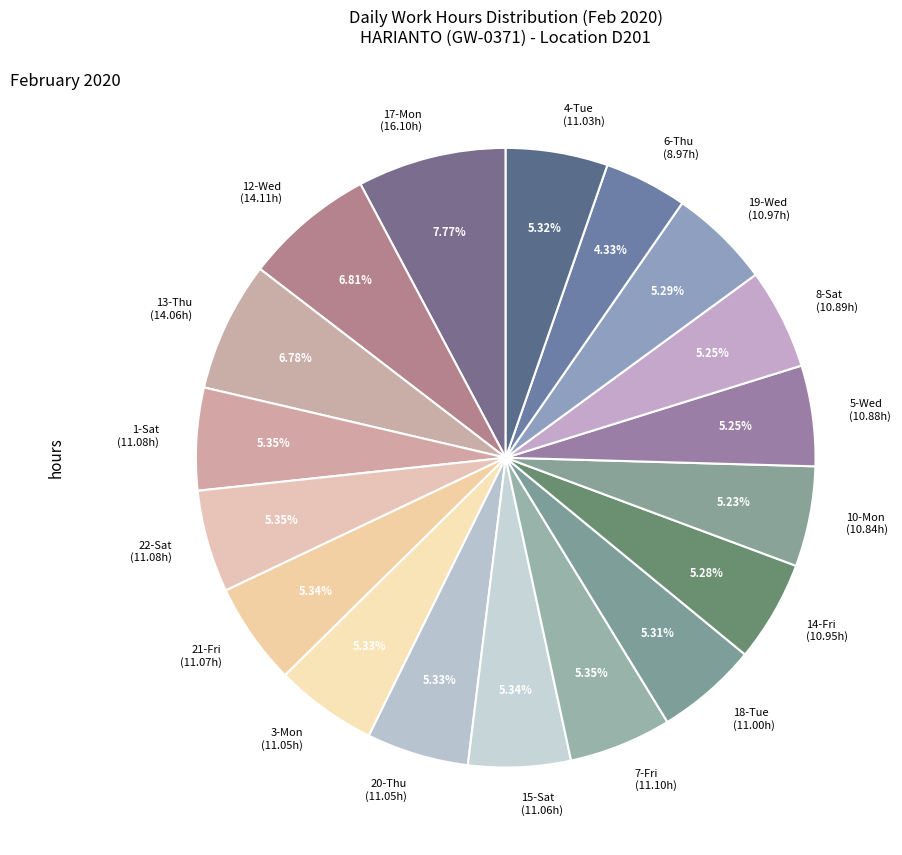

Between 12-Wed (14.11h) and 18-Tue (11.00h), which is larger?

12-Wed (14.11h)